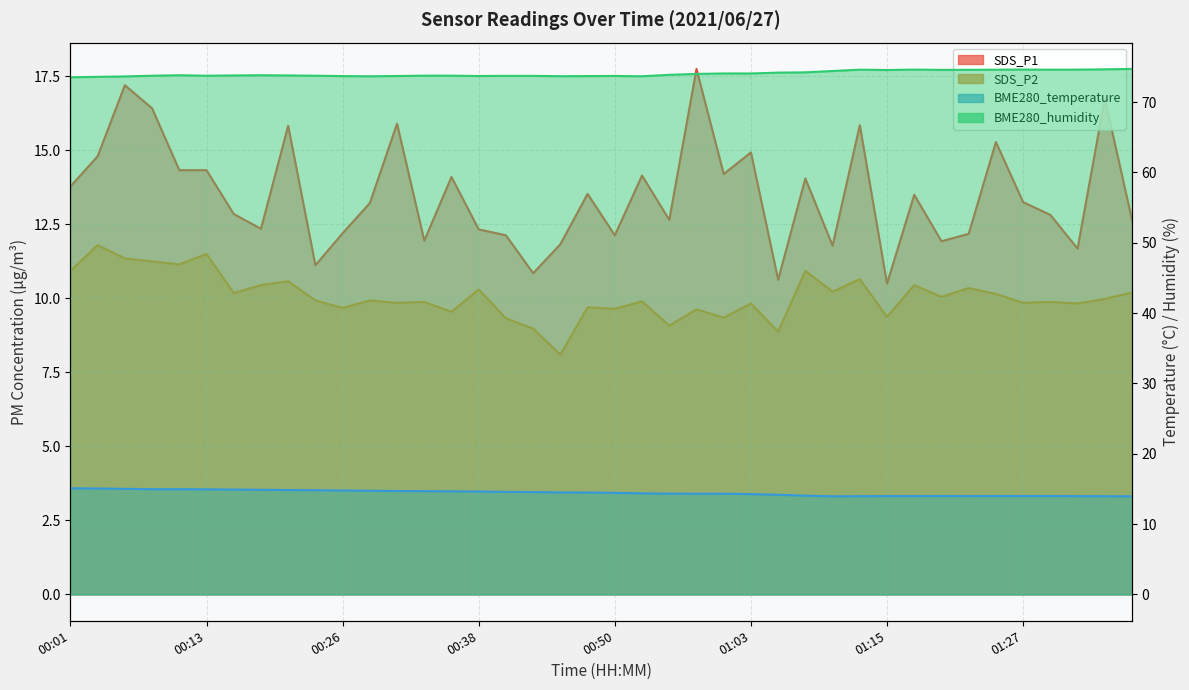

Which series has the largest total across all categories?

BME280_humidity